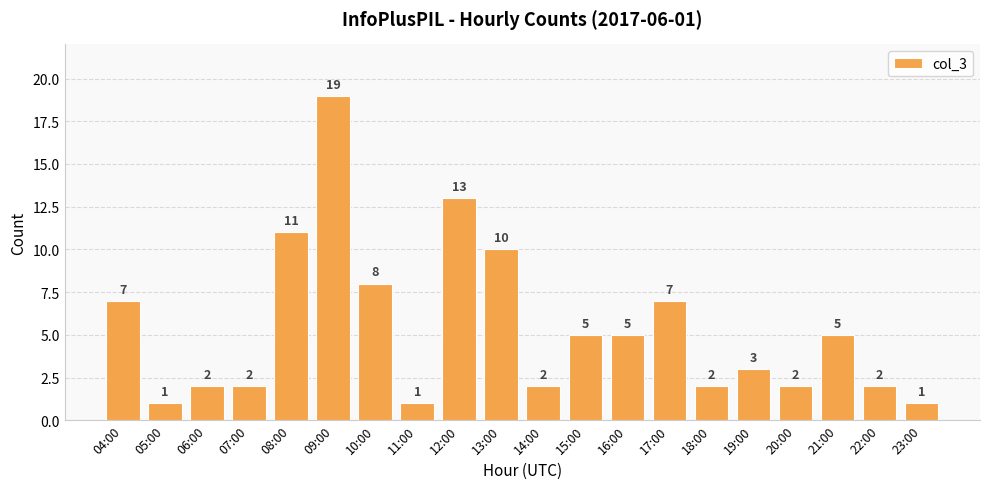

What position from the left is 18:00?

15